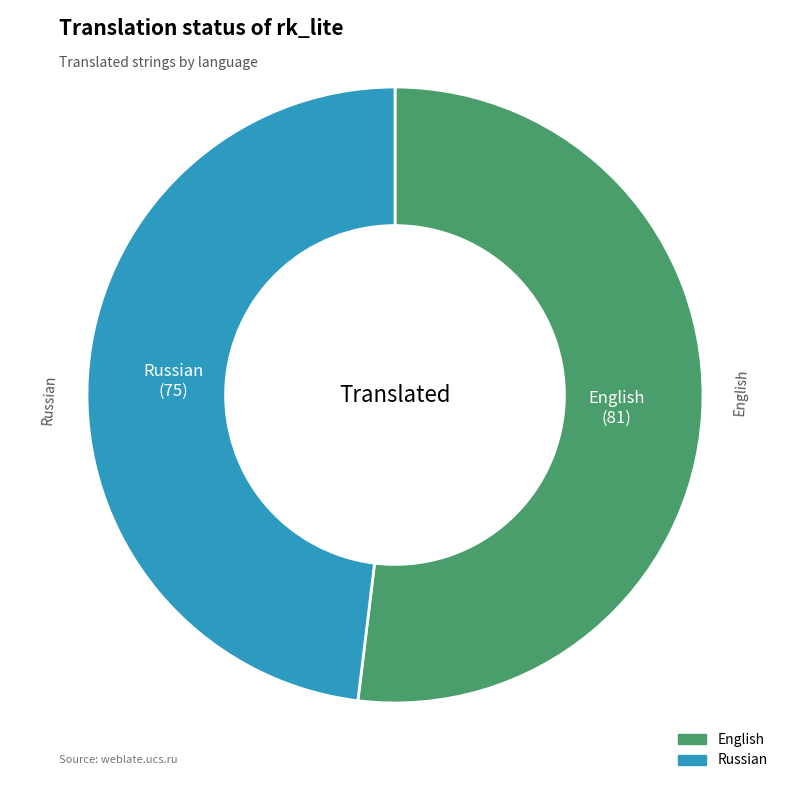

Rank the categories by value from highest to lowest.

English, Russian